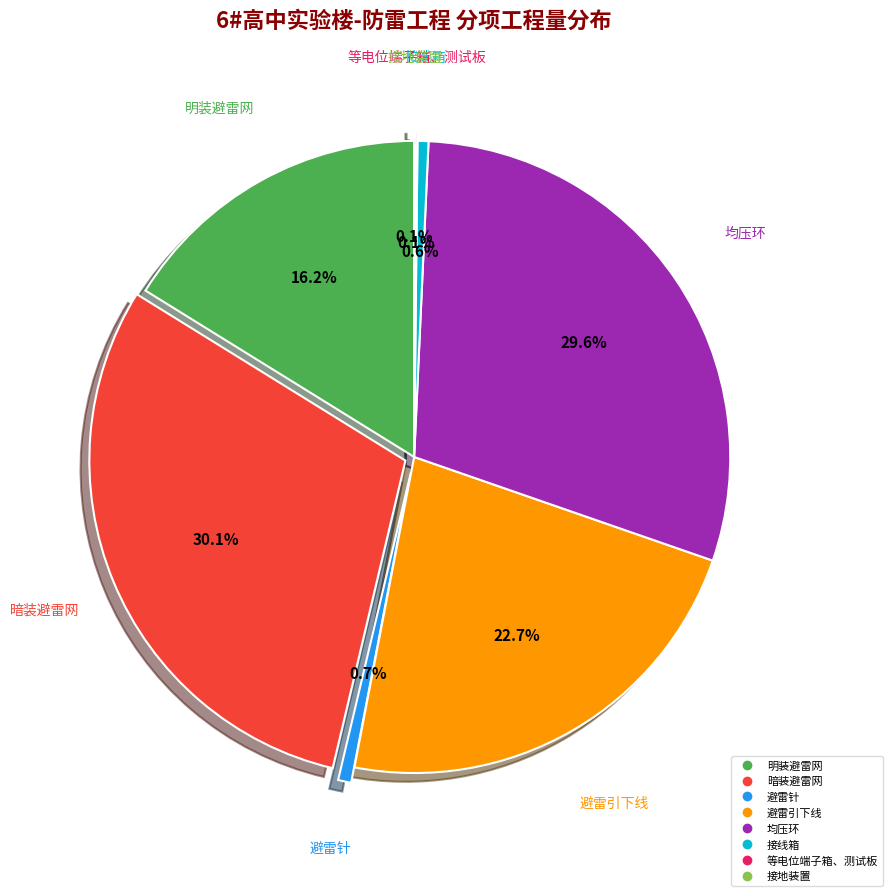

What is the largest slice in the pie chart?

暗装避雷网